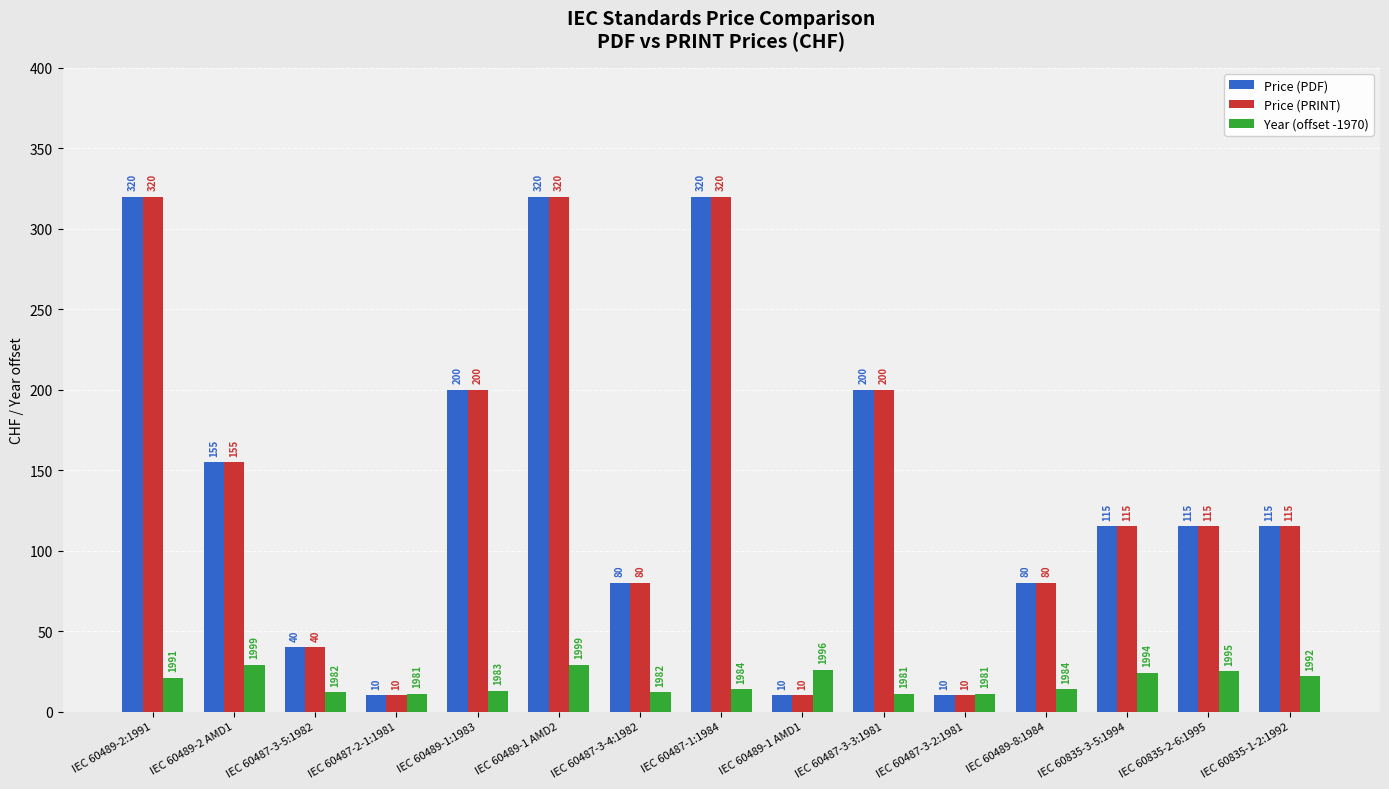

What is the value of the Price (PDF) bar at the 12th from the left?

80